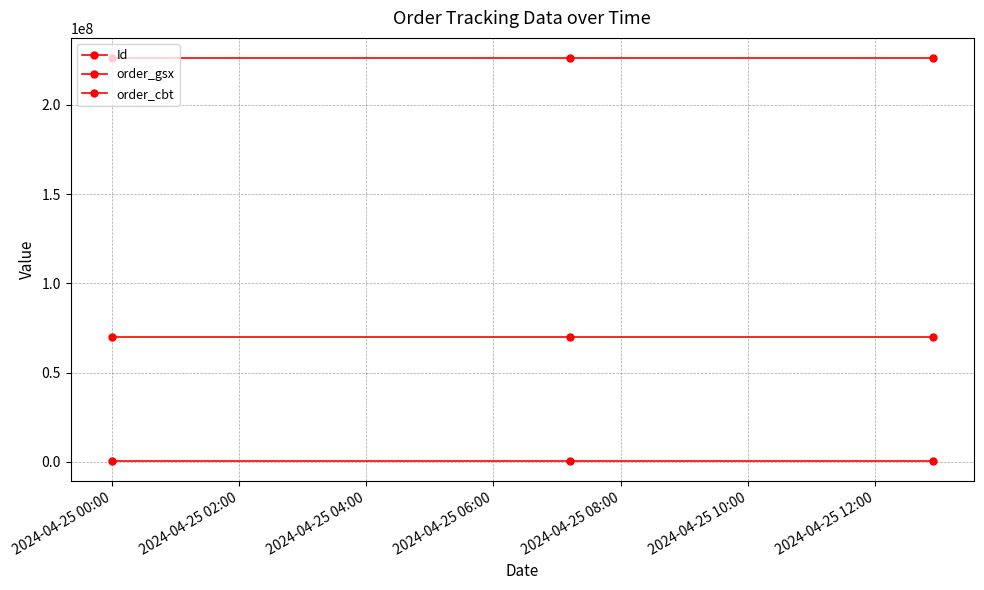

How many lines are shown in the chart?

3